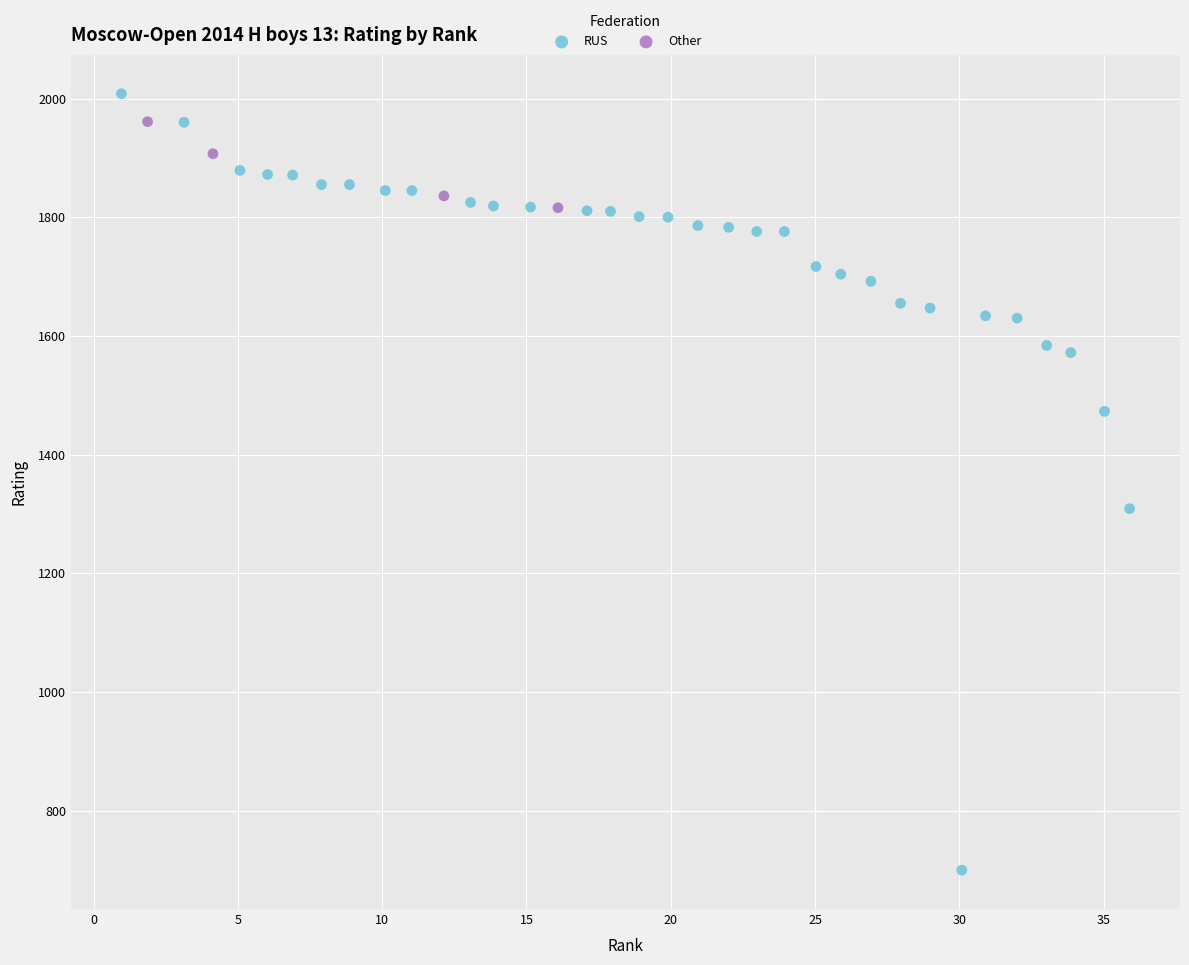

Which series has the widest spread of Y values?

RUS